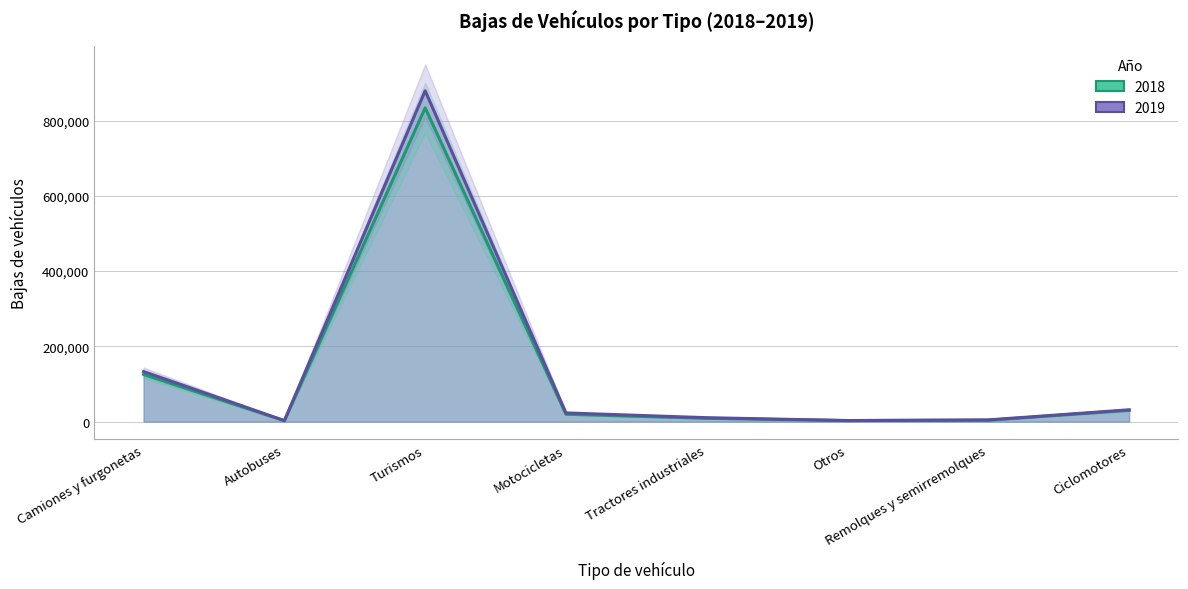

What position from the right is Turismos?

6